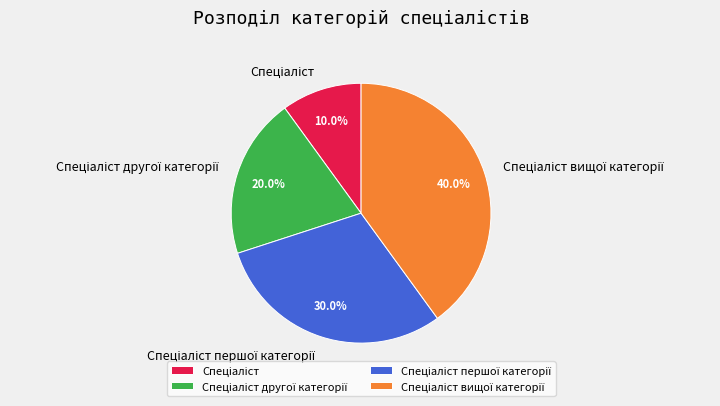

Is there any slice that represents more than half of the pie?

No